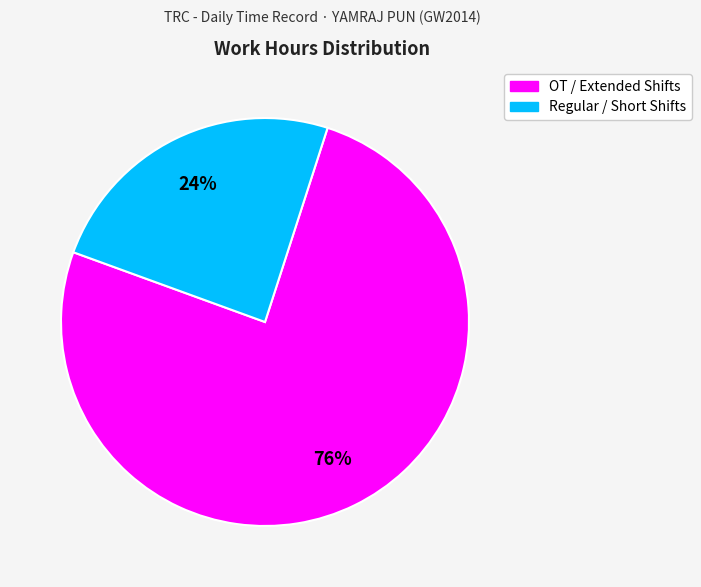

To the nearest percent, what is the average slice percentage?

50%